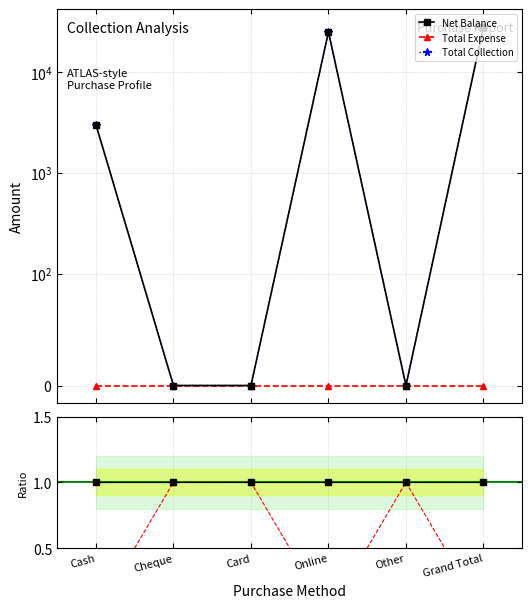

What is the highest value of the Total Expense series?

1